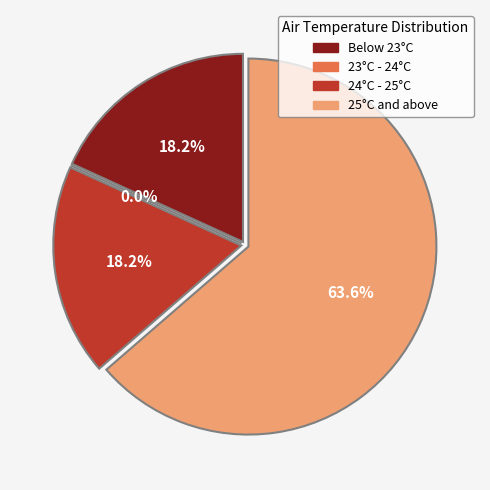

Between 22.4°C and 25.3°C, which is larger?

25.3°C